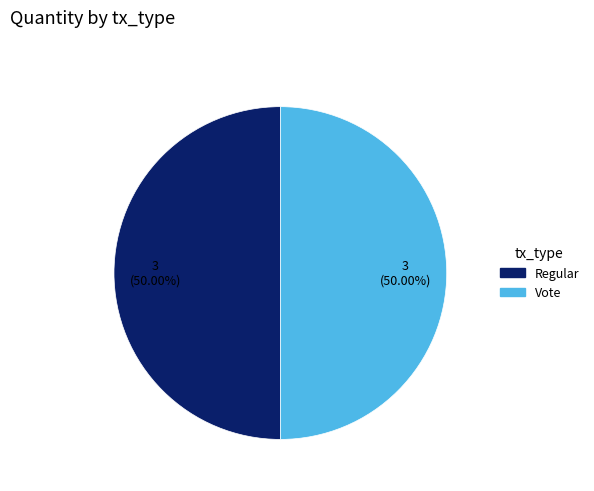

What is the ratio of the value at Regular to the value at Vote?

1.0